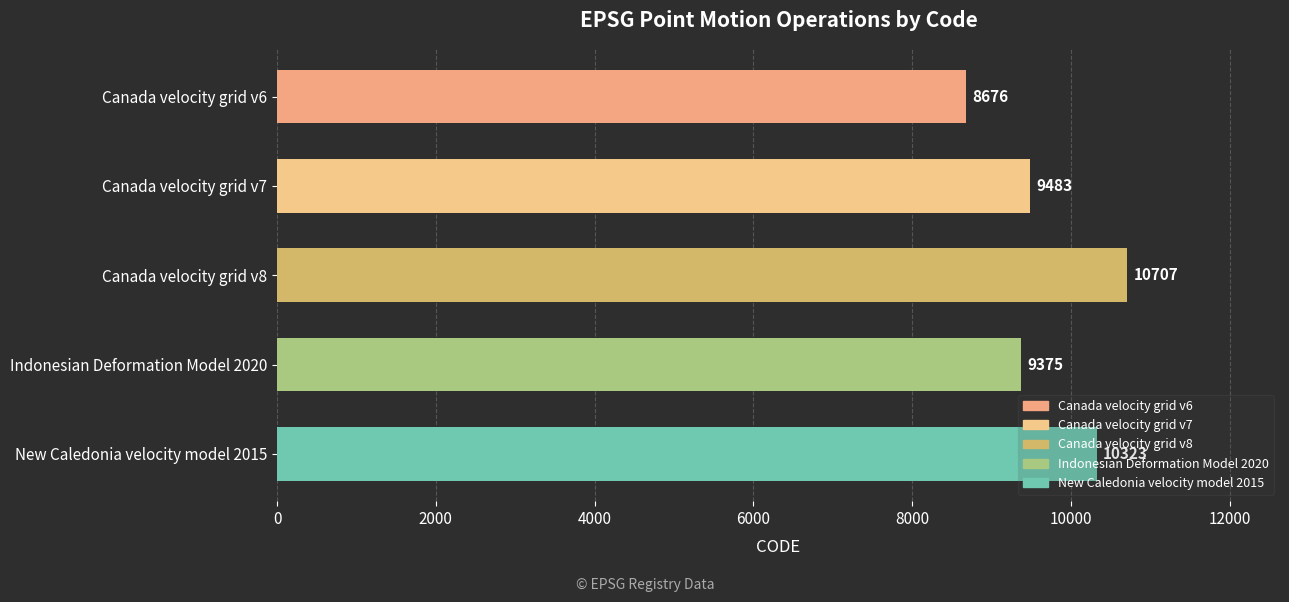

Where is the data nearest to the value 9691?

Canada velocity grid v7